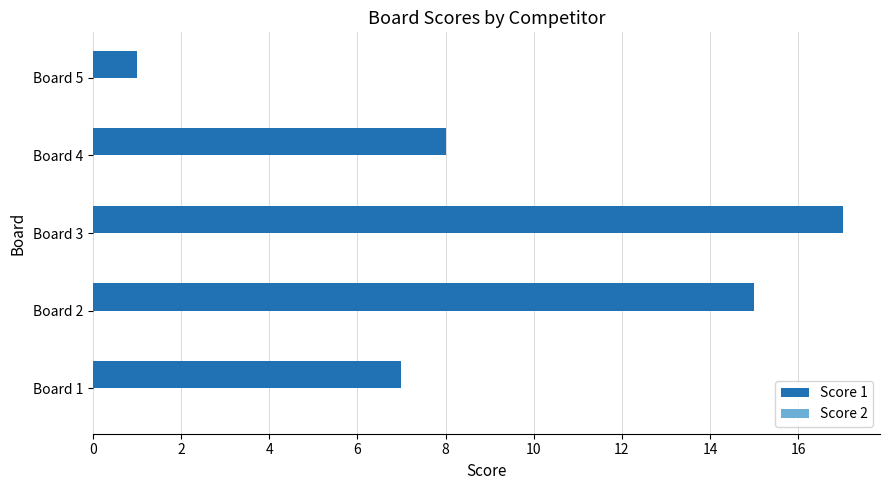

What is the sum of all values?

48